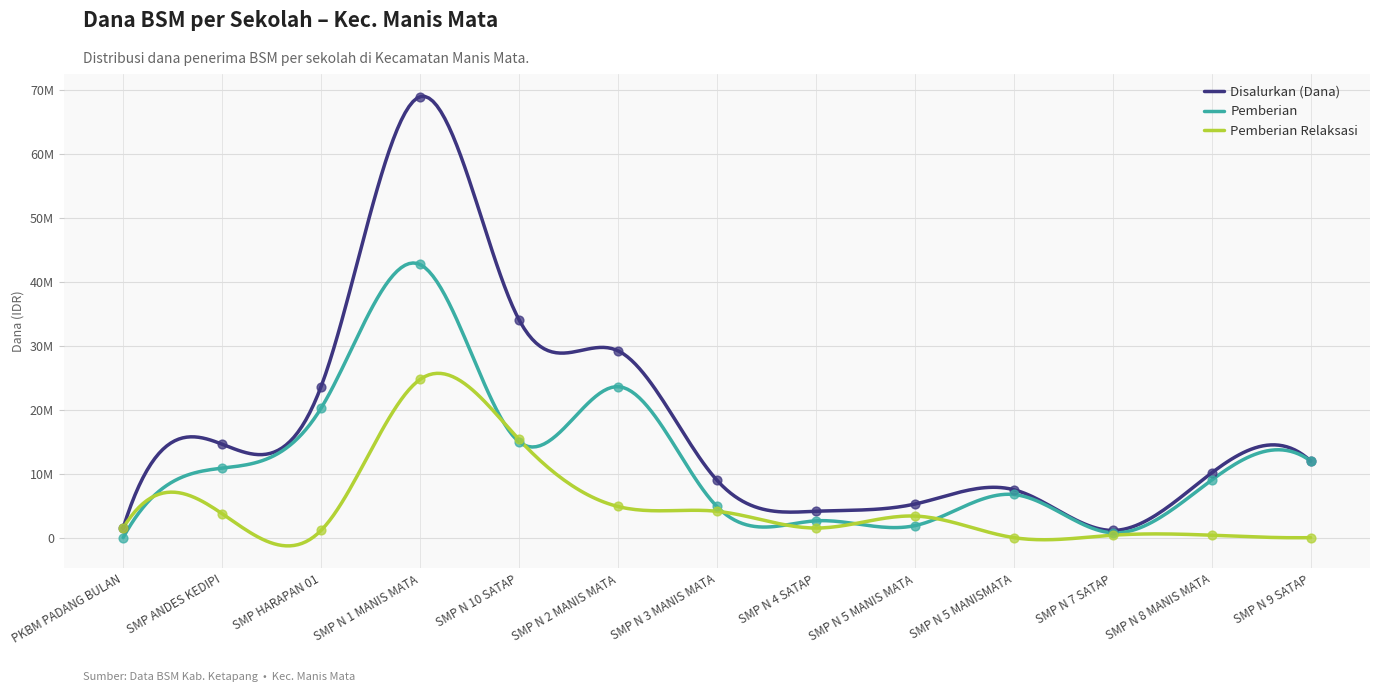

Which series has the largest total across all categories?

Disalurkan (Dana)